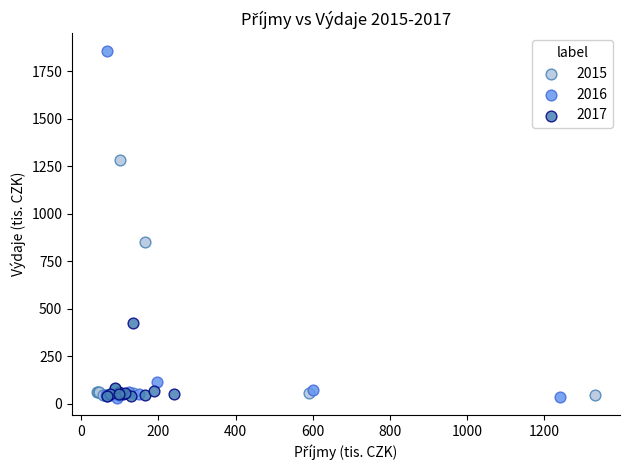

Which series reaches the maximum Y coordinate?

2016